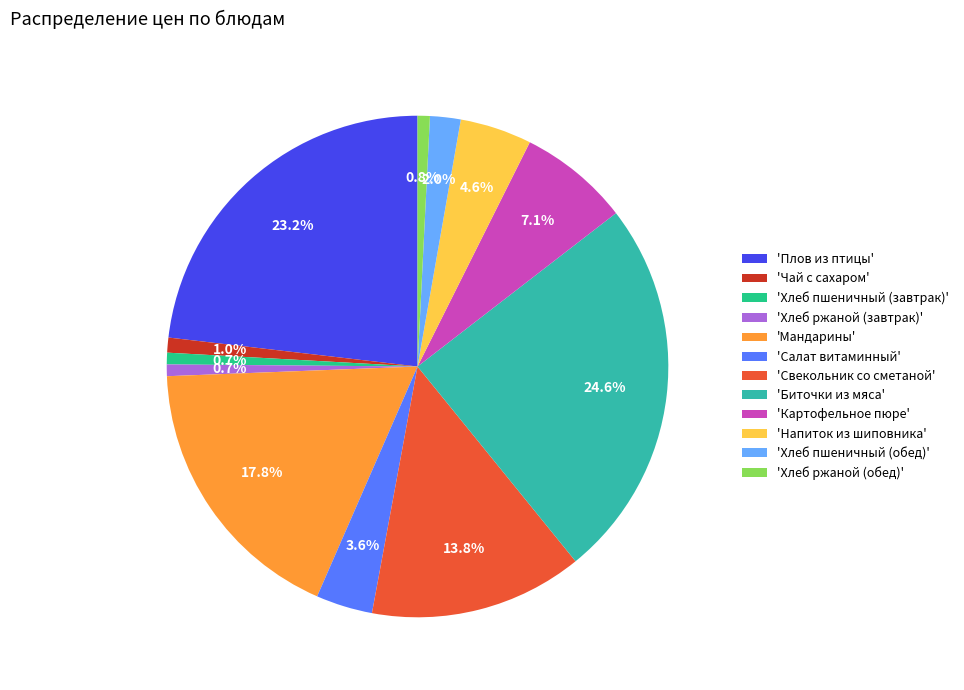

Which slice is the largest?

'Биточки из мяса'